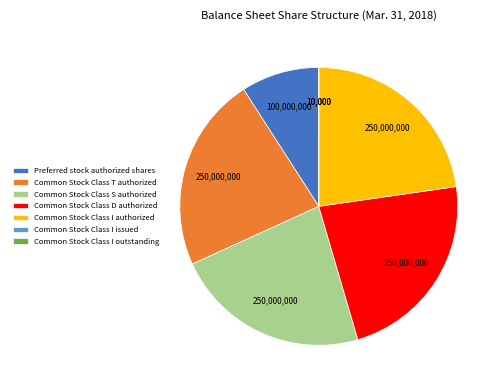

Combined, do Common Stock Class D authorized and Common Stock Class T authorized account for over 50%?

No